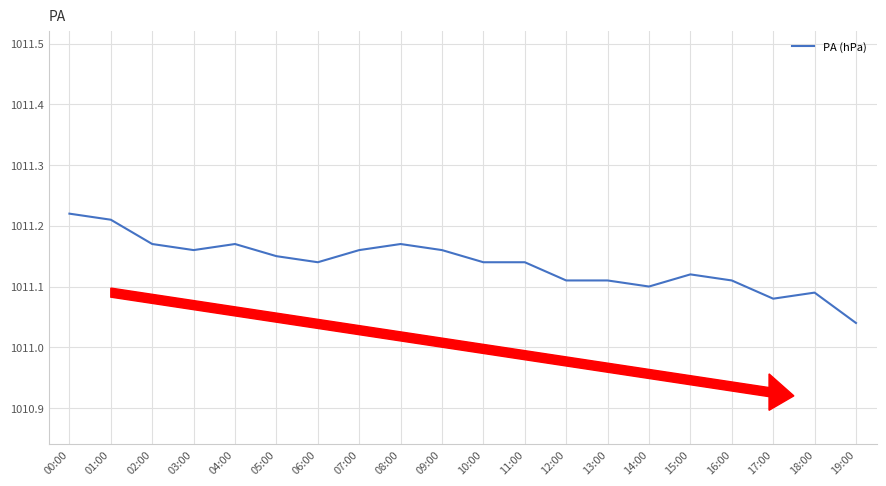

True or false: the data shows 1475.4 at 04:00.

False